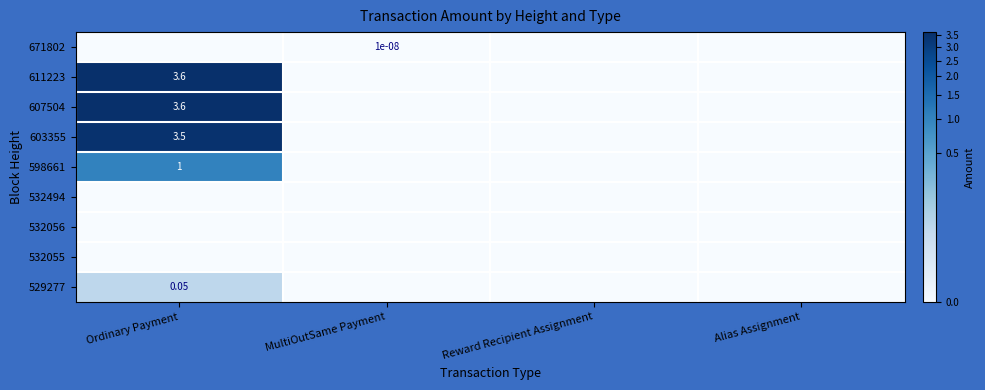

What is the sum of all 529277 values?

0.1